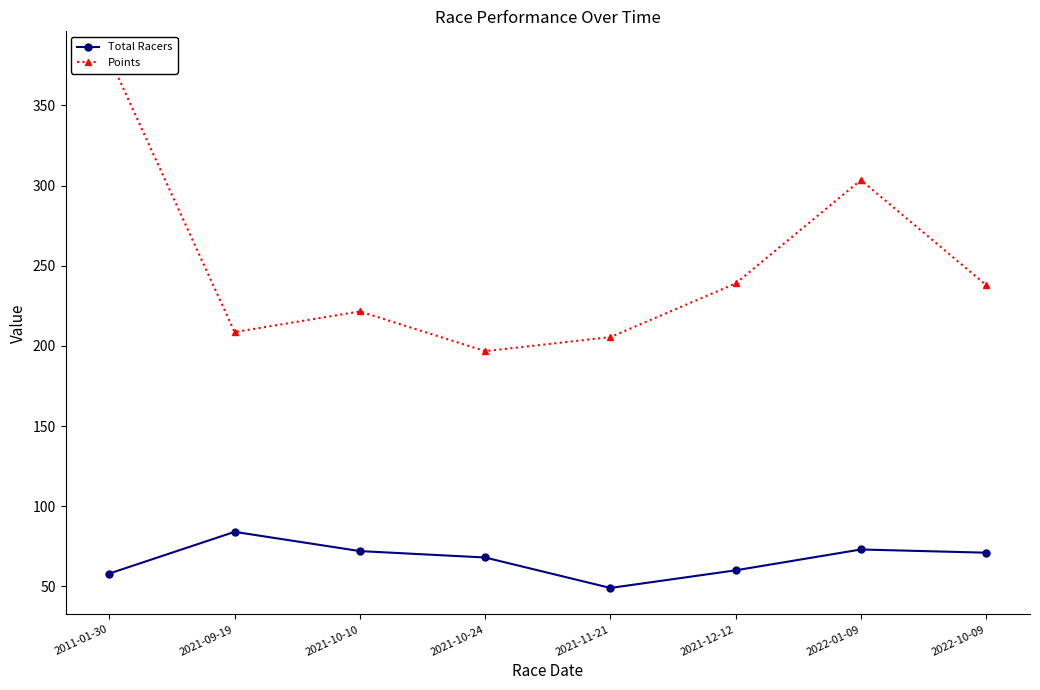

What are all the series names shown in the legend?

Total Racers, Points